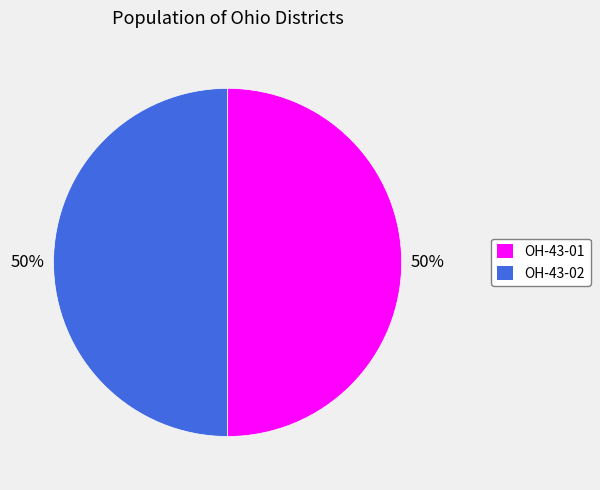

Approximately how many times larger is the value at OH-43-02 compared to OH-43-01?

1.0